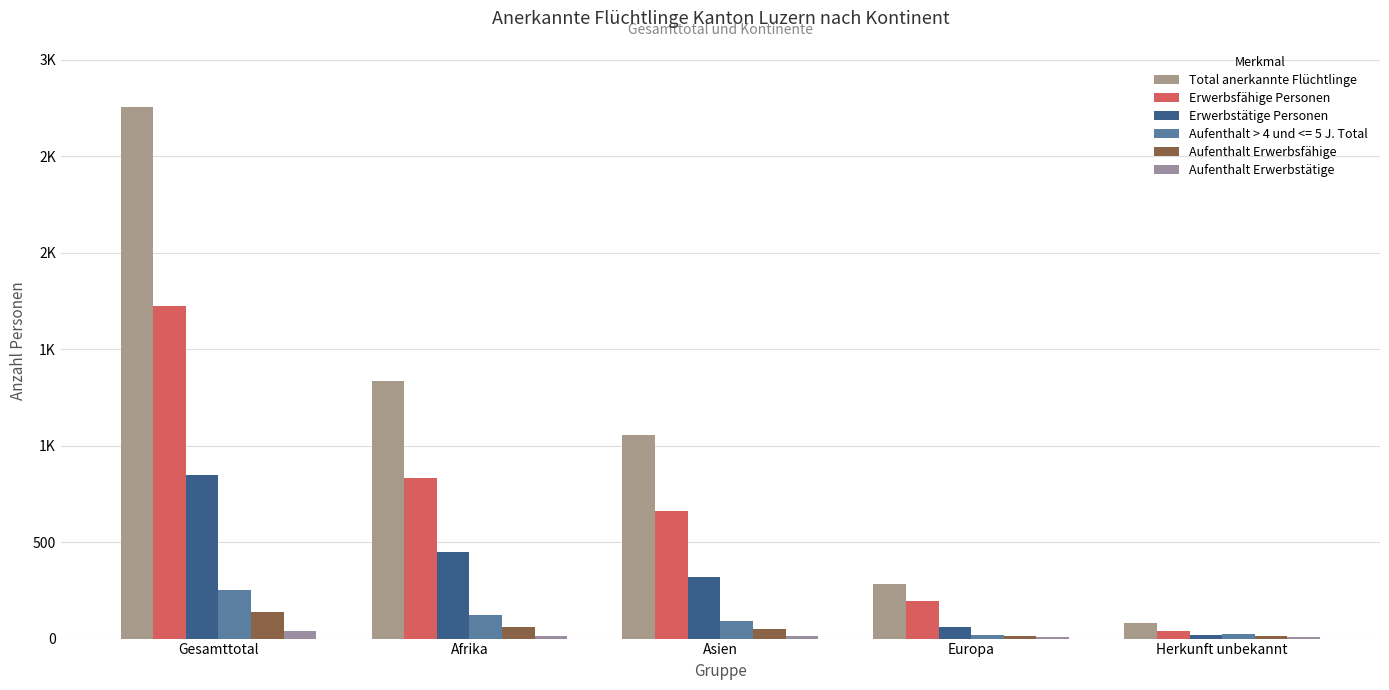

Does the chart contain stacked bars?

No